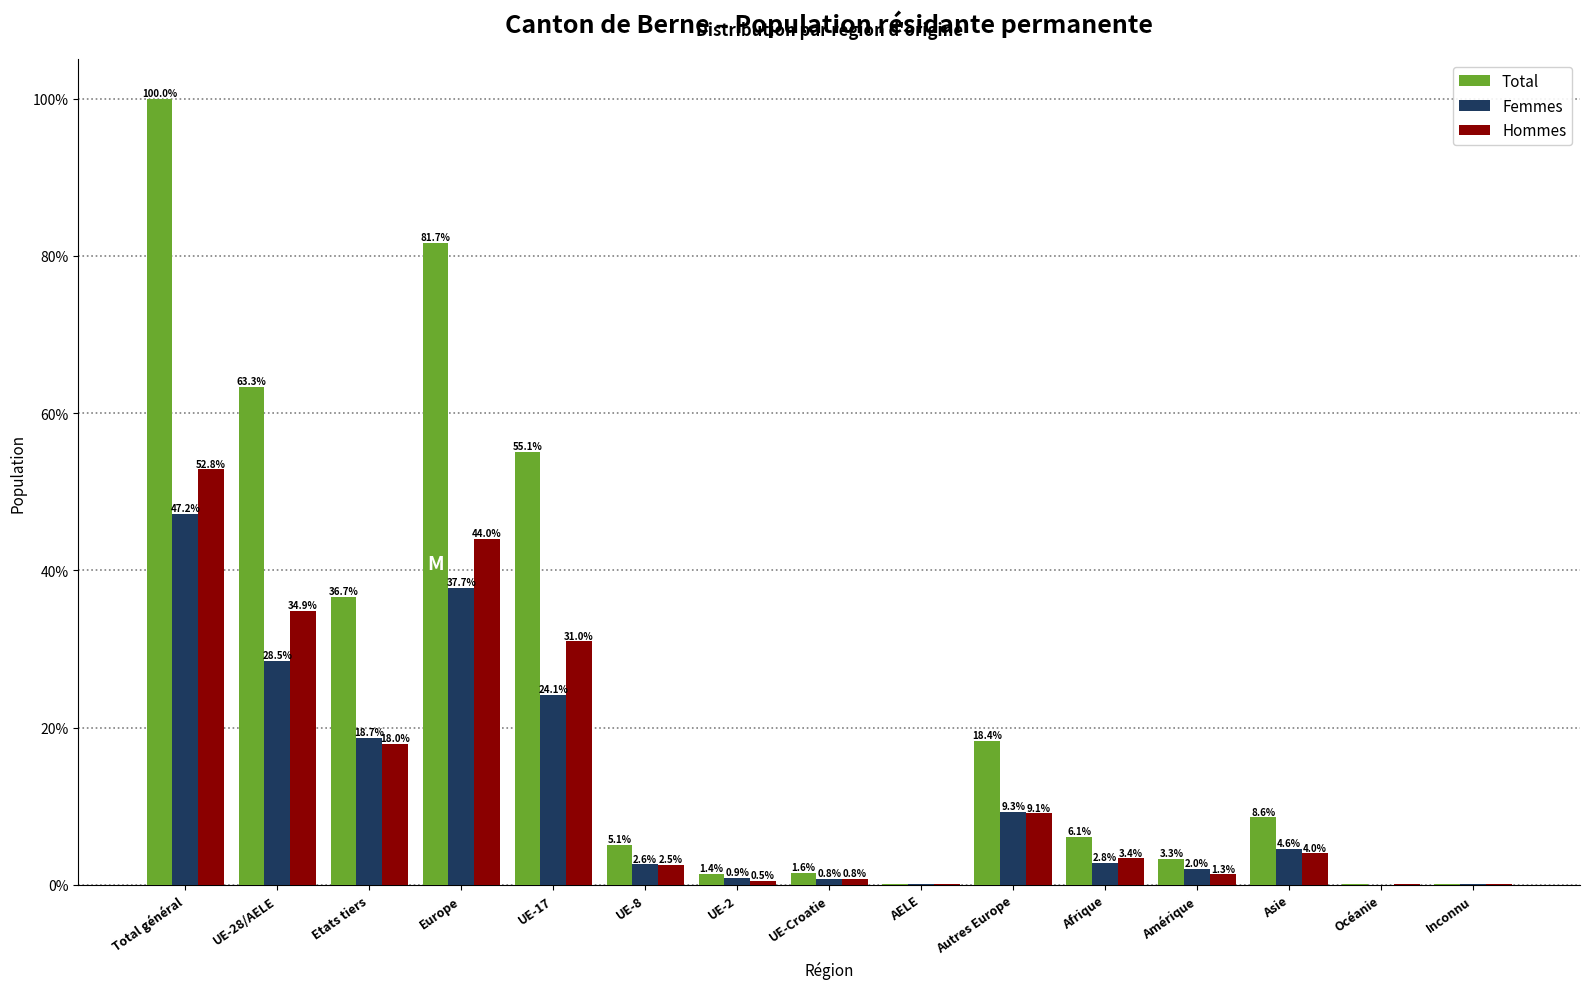

What is the total value across all series at Europe?

163.4